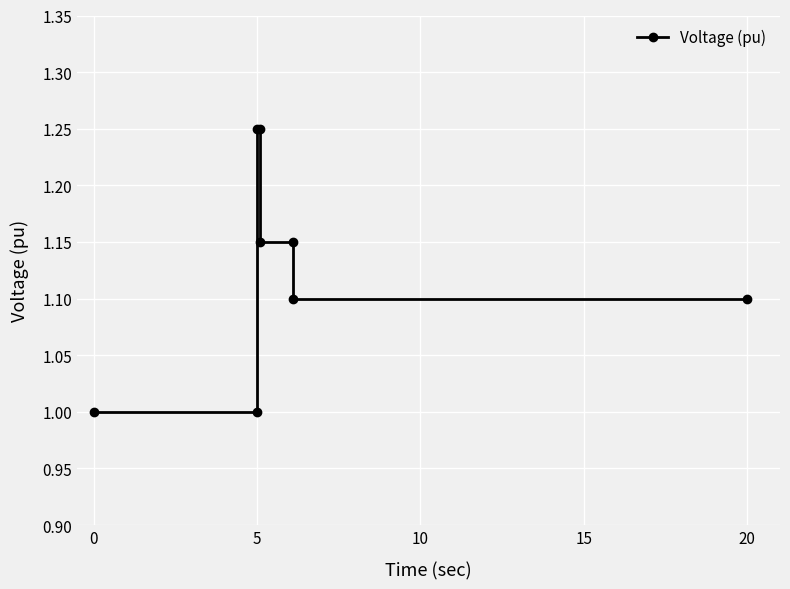

At which category does the chart reach its peak across all series?

5